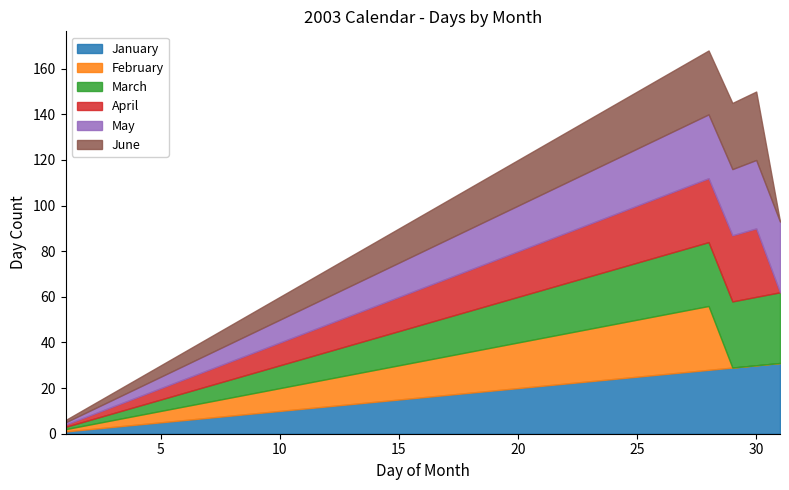

True or false: January has more than 1 points higher than both neighbors.

False